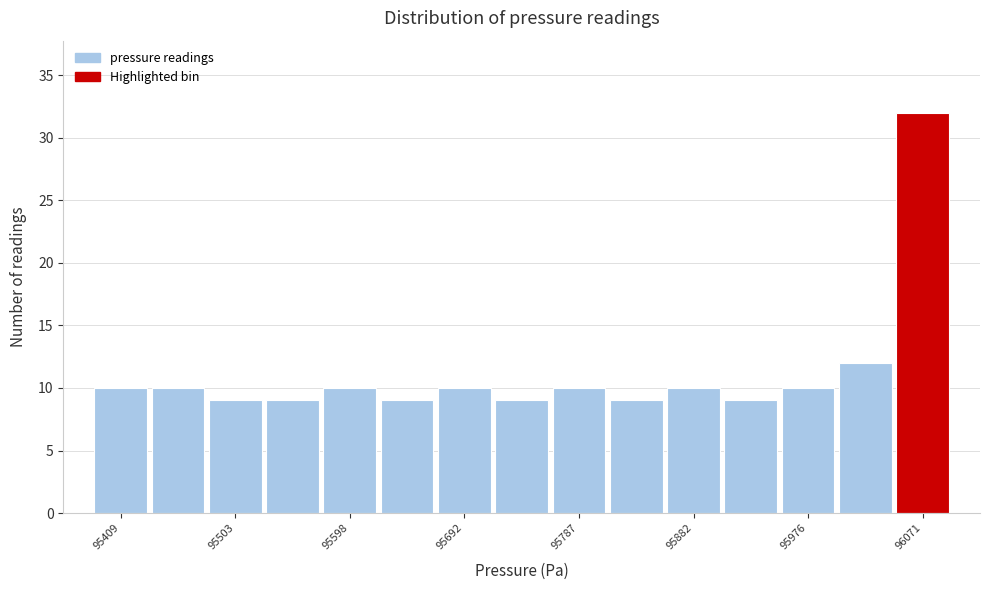

Reading left to right, list every bar in this chart as the range it spans on the x-axis followed by its height. Neither the bar edges nor the heights are printed on the chart, so give them approximately, as read against the axes.

95390 to 95430: 10
95430 to 95480: 10
95480 to 95530: 9
95530 to 95570: 9
95570 to 95620: 10
95620 to 95670: 9
95670 to 95720: 10
95720 to 95760: 9
95760 to 95810: 10
95810 to 95860: 9
95860 to 95910: 10
95910 to 95950: 9
95950 to 96000: 10
96000 to 96050: 12
96050 to 96090: 32